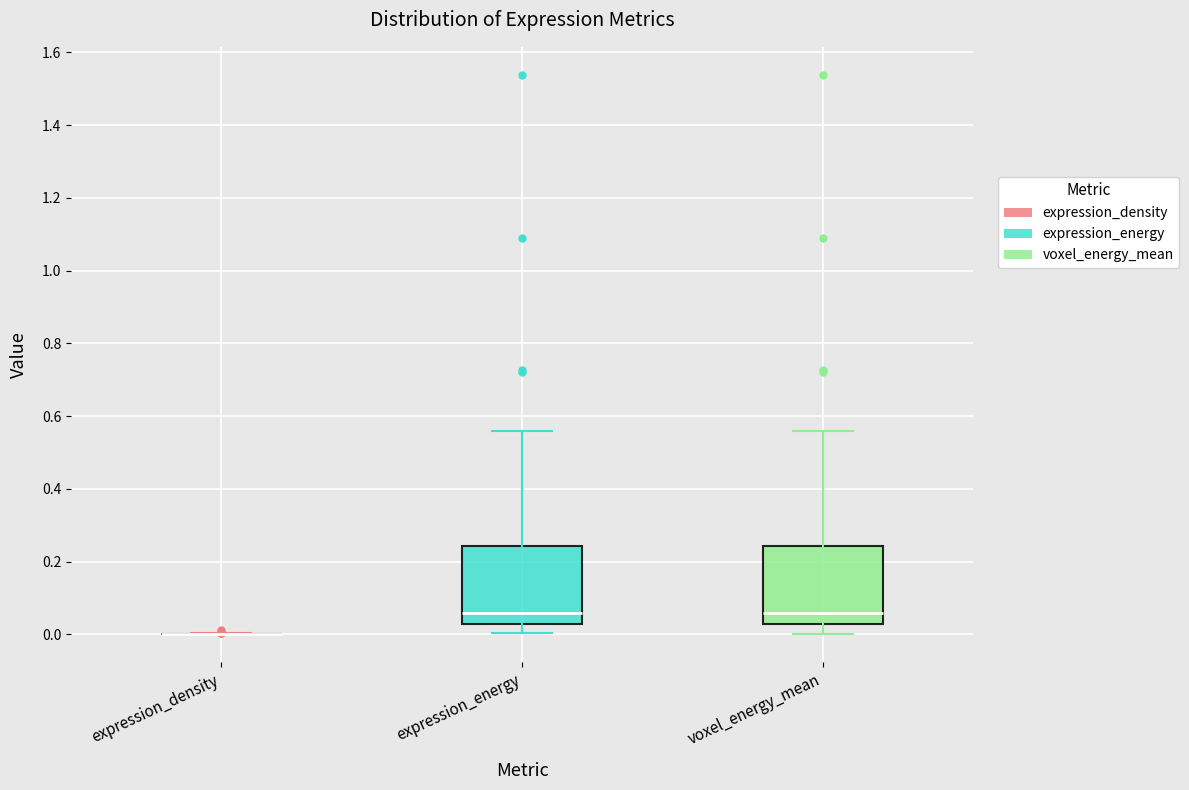

Reading left to right, read every box against the y-axis: the position of its median line, the range the box covers, and the ends of its whiskers. The values are not printed on the chart, so give them approximately, as read against the axis.

expression_density: box collapsed to a line at 0.00, whiskers 0.00 to 0.00
expression_energy: median 0.06, box 0.02 to 0.24, whiskers 0.00 to 0.56
voxel_energy_mean: median 0.06, box 0.02 to 0.24, whiskers 0.00 to 0.56